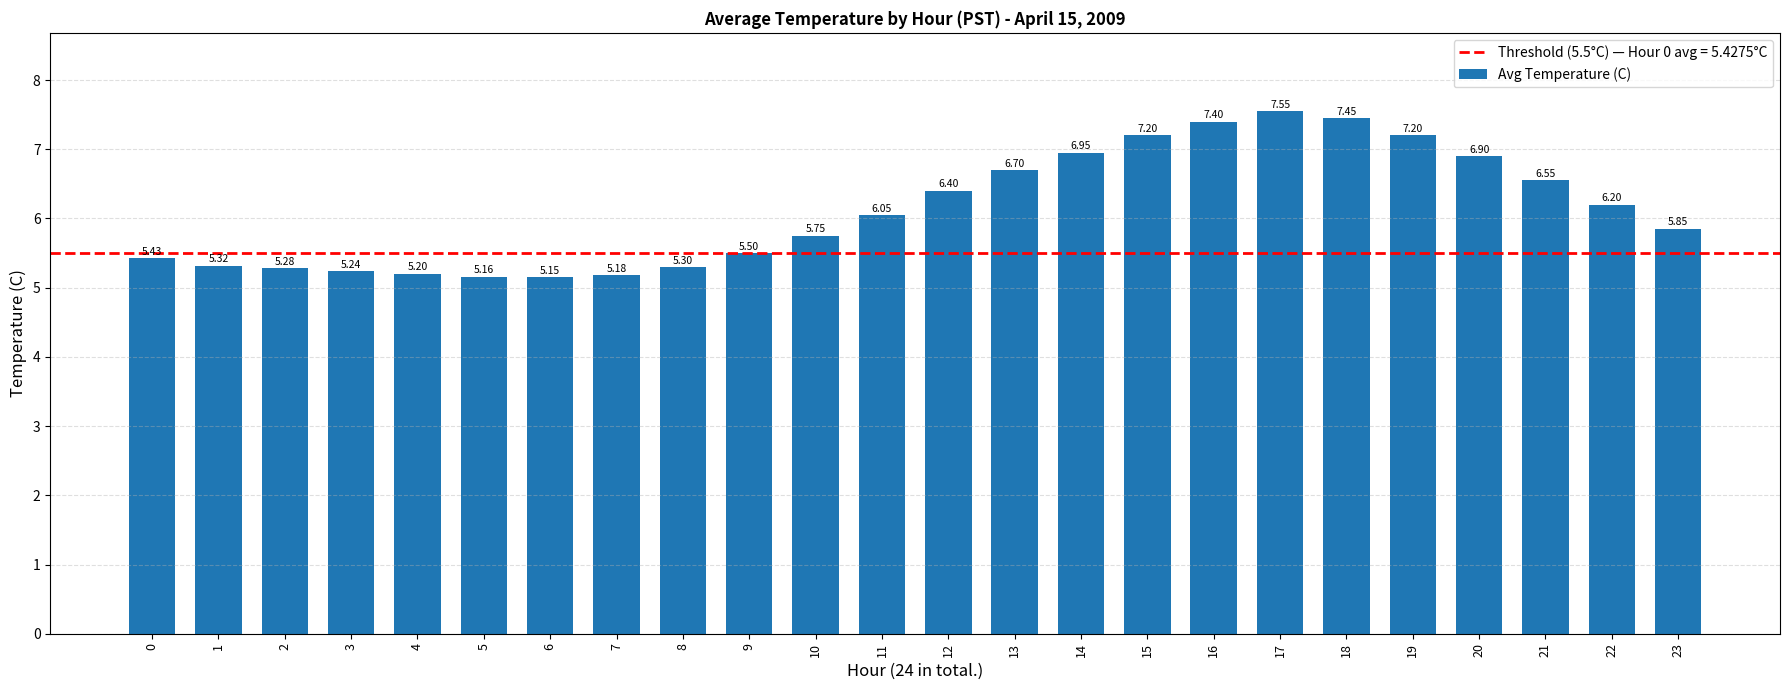

What is the sum of all values?

146.9